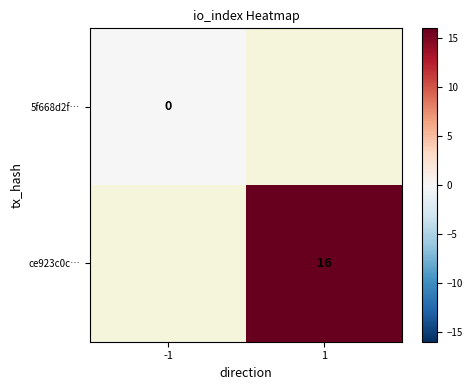

The value of ce923c0c… at 1 is 16. True or false?

True